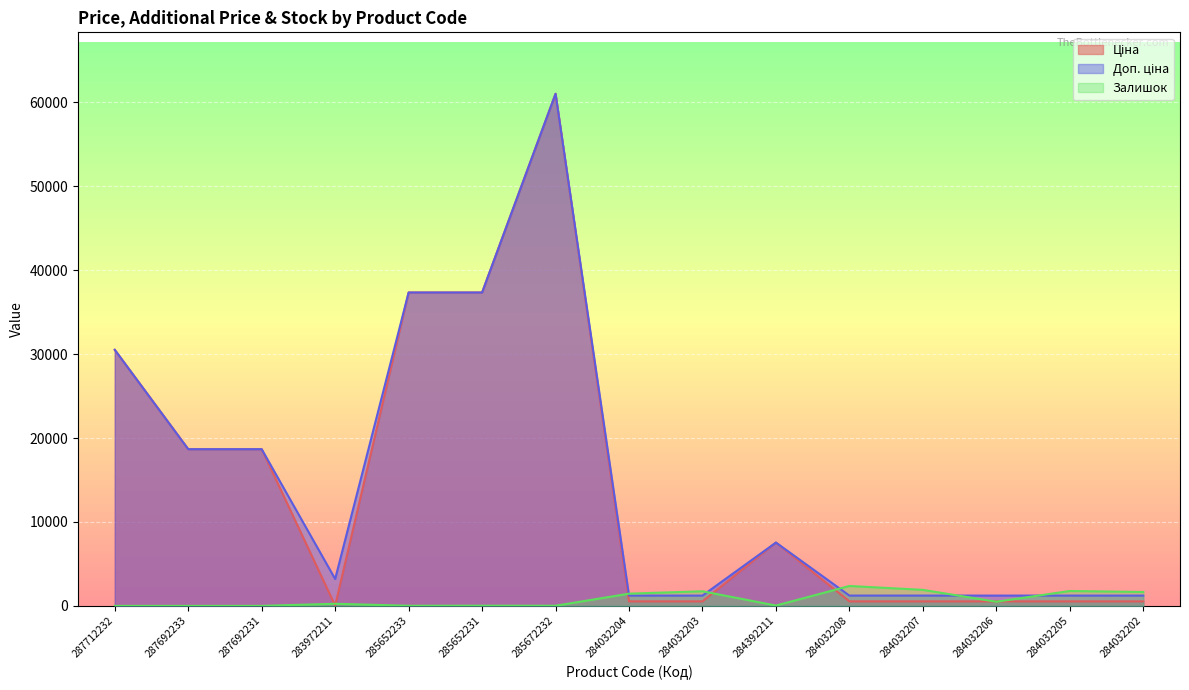

What is the spread (max minus min) of values at 283972211?

3172.9